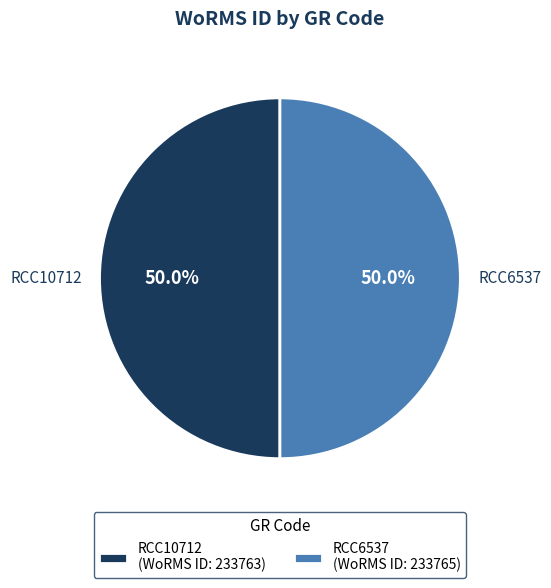

Combined, do RCC6537 and RCC10712 account for over 50%?

Yes